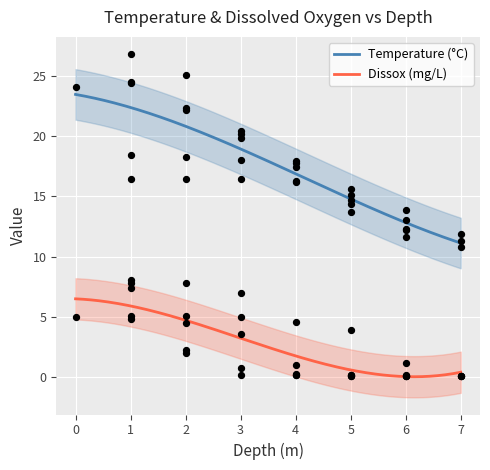

True or false: Temperature (°C) and Dissox (mg/L) cross at least once.

False